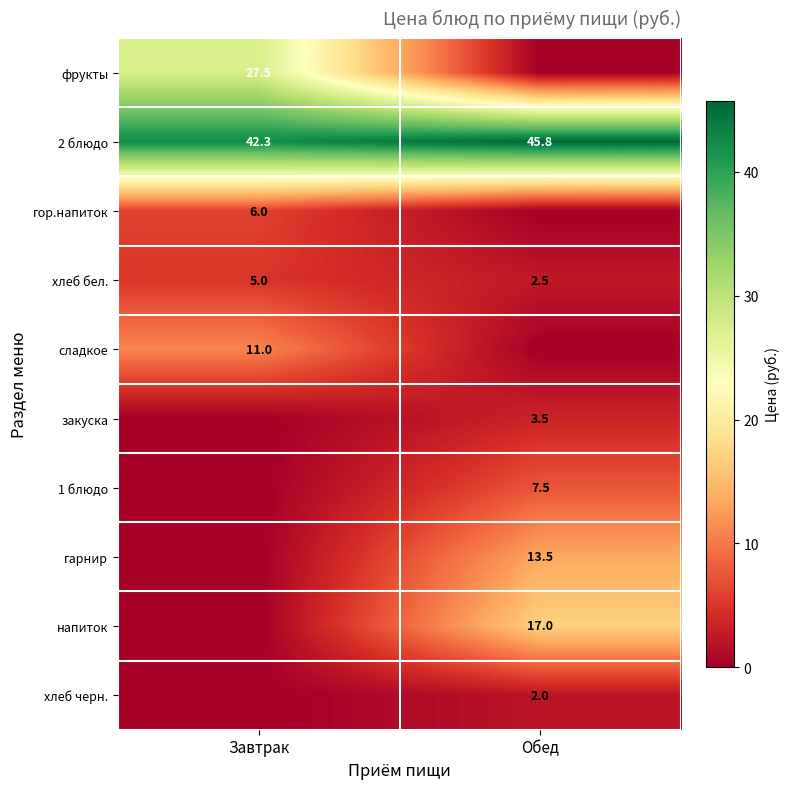

Is the value of фрукты at Завтрак greater than the value of сладкое at Завтрак?

Yes